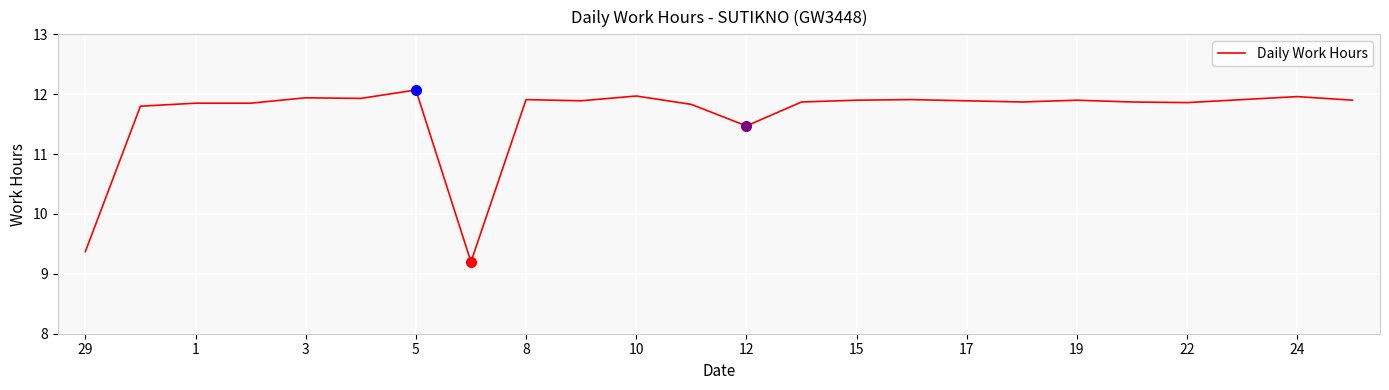

Does the chart have visible grid lines?

Yes